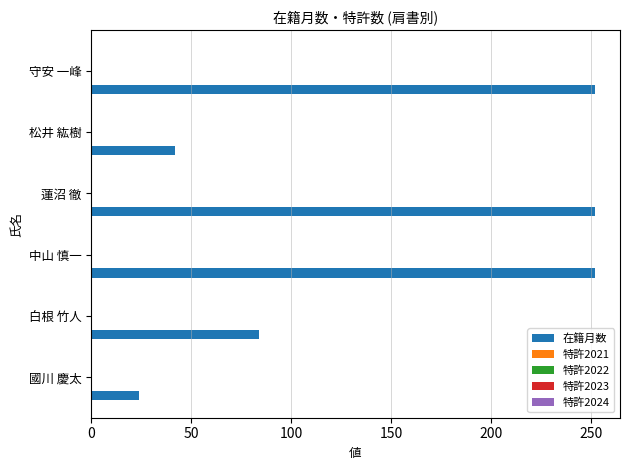

What is the sum of all values?

906